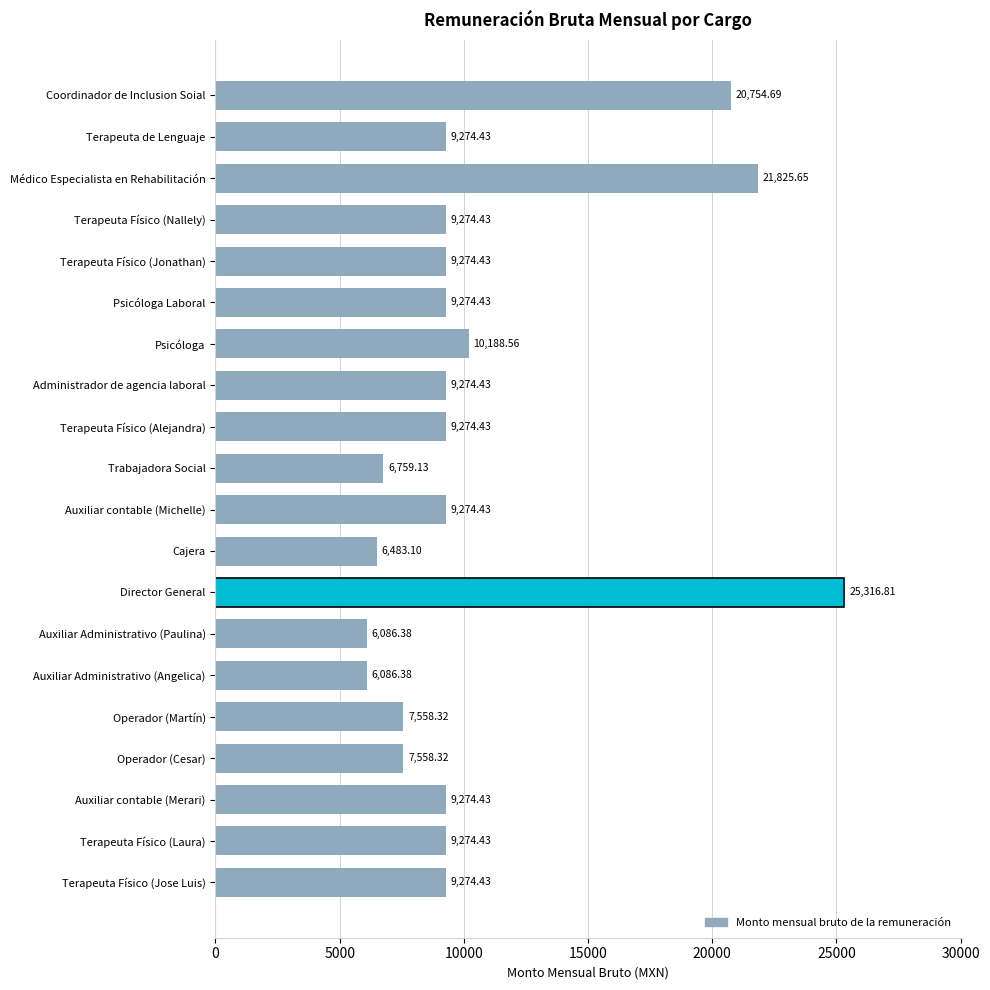

Approximately how many times larger is the value at Trabajadora Social compared to Terapeuta de Lenguaje?

0.7